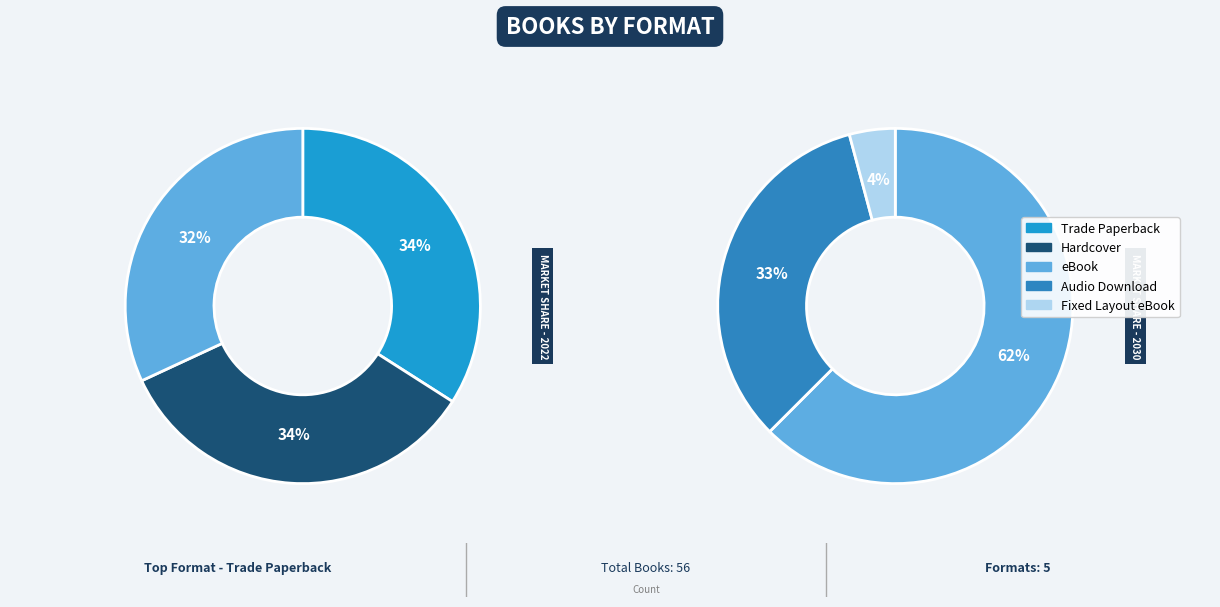

To the nearest percent, what is the average slice percentage?

20%